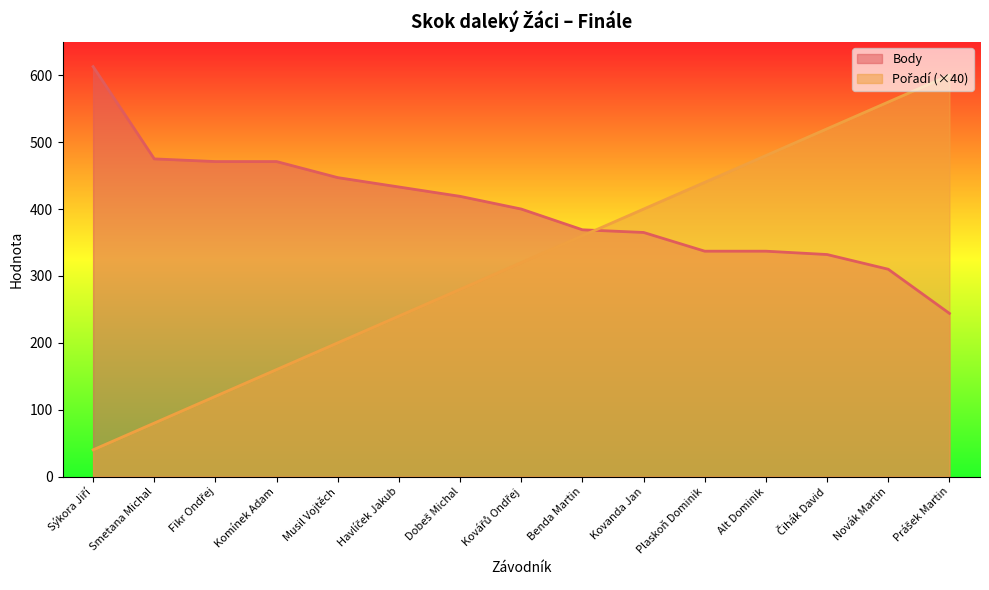

How many times do Pořadí and Body cross each other?

1